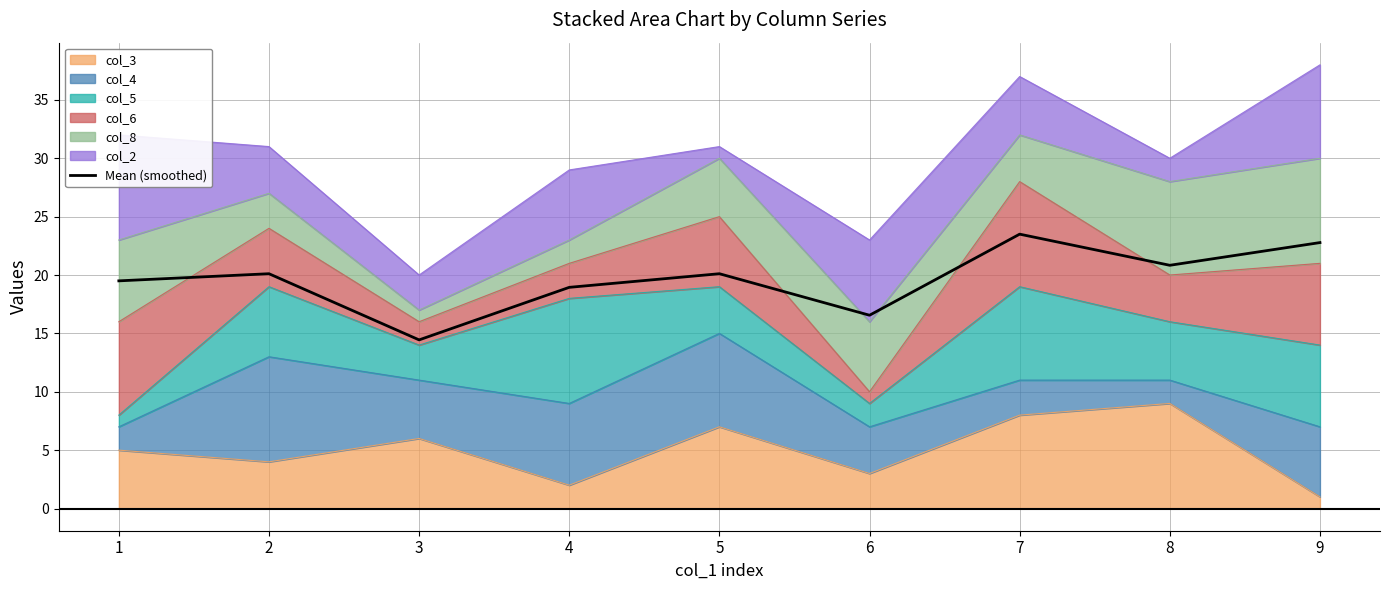

How many data points are above 20?

5